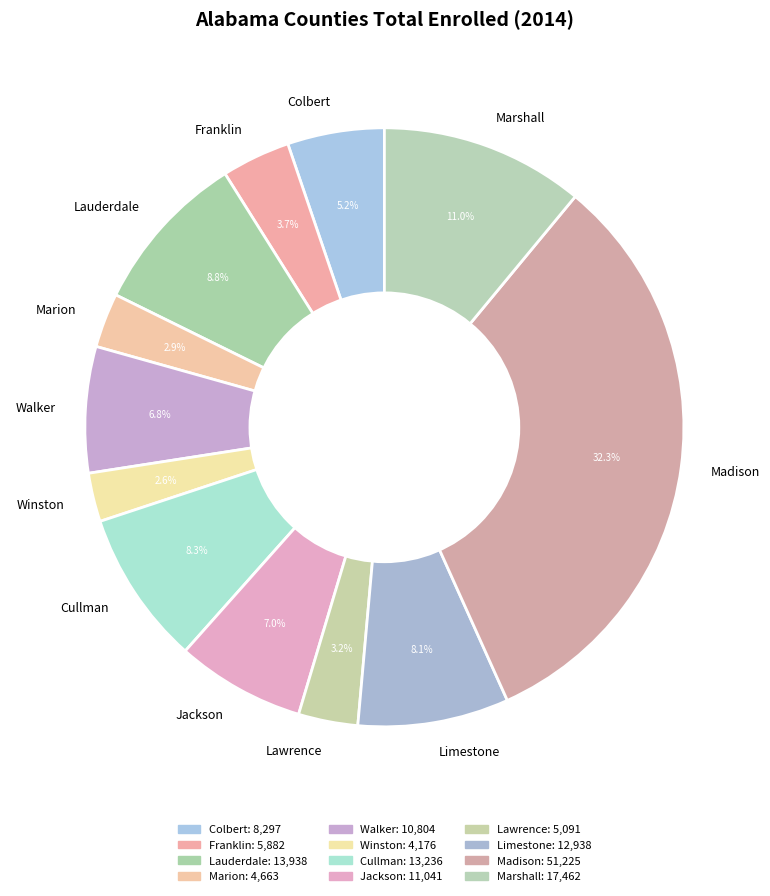

The Madison slice represents 32% of the pie. True or false?

True